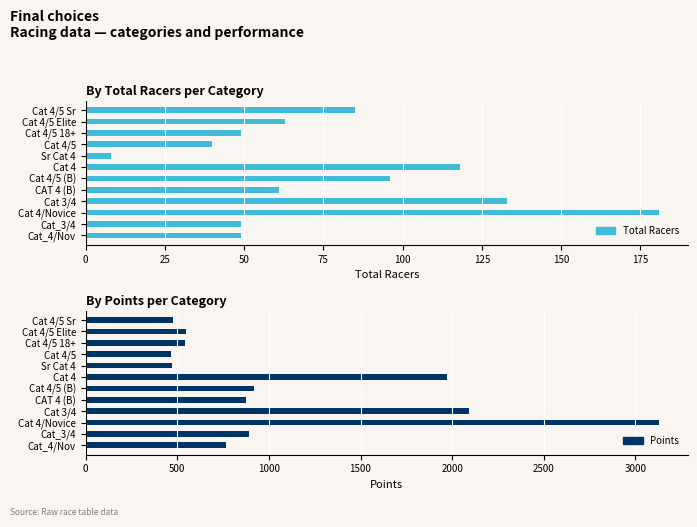

Which series has the widest spread of values?

Points